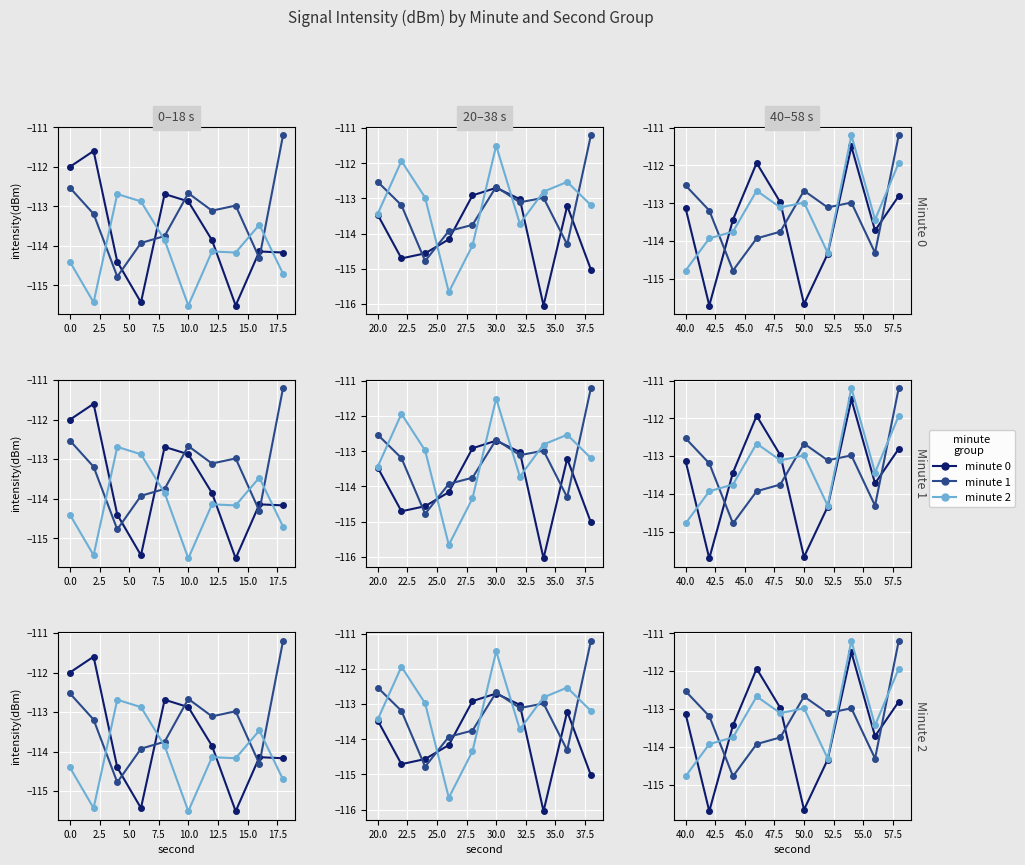

The value of min 1 at 15.0 is -159.2. True or false?

False